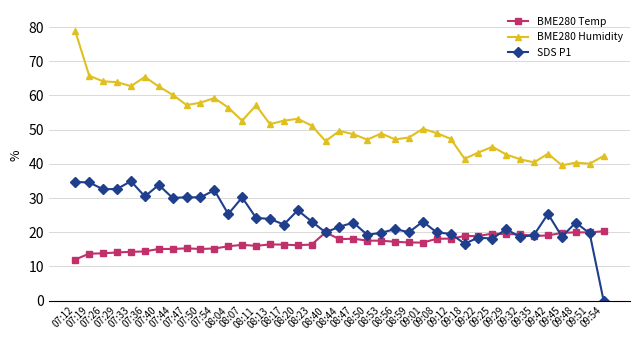

Which category has the lowest value in the SDS P1 series?

09:54